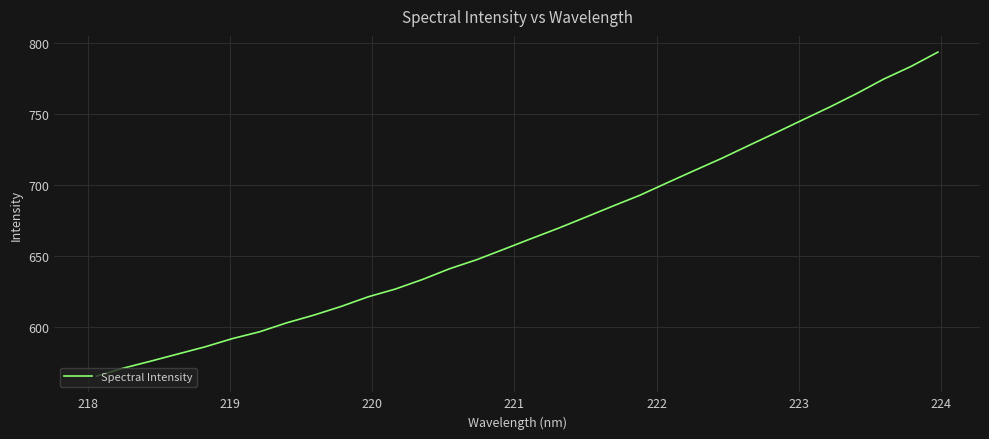

What is the difference between the second highest and minimum values?

218.2